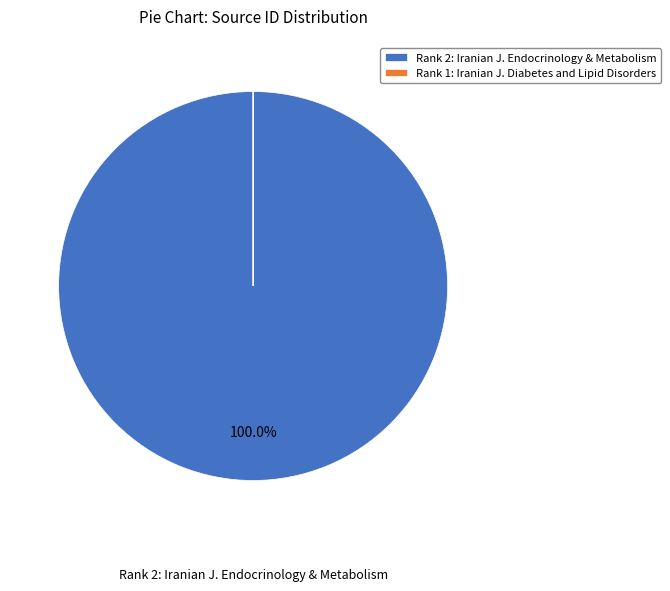

Is there a majority slice in this chart?

Yes